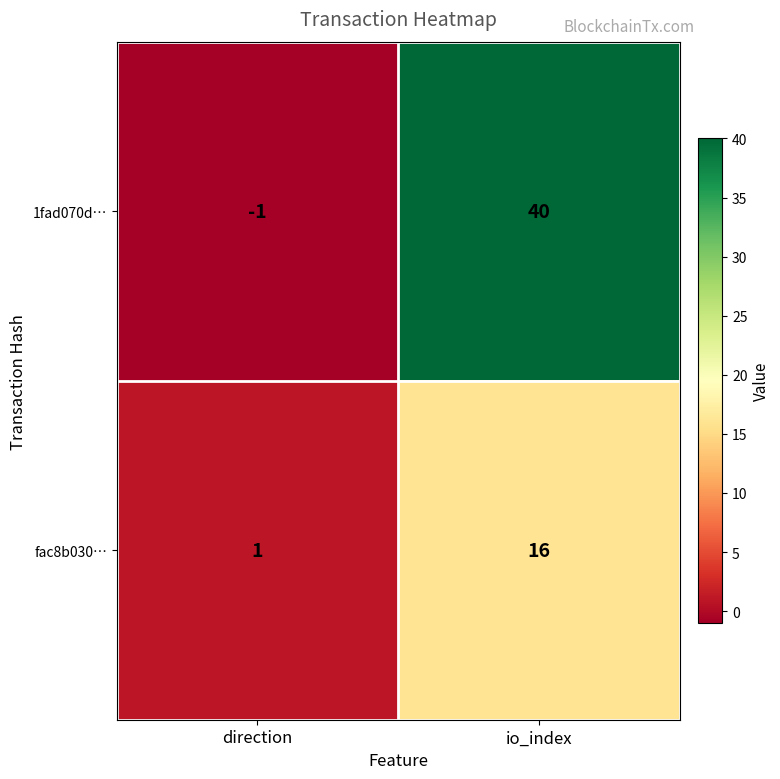

Which label corresponds to the largest value in the chart?

io_index